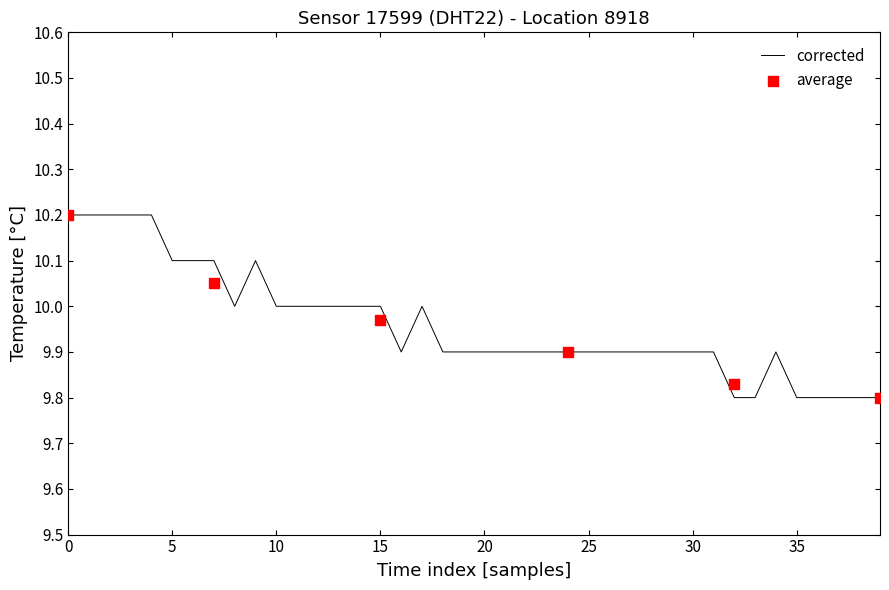

True or false: corrected has a value of 10.0 at 15.

True